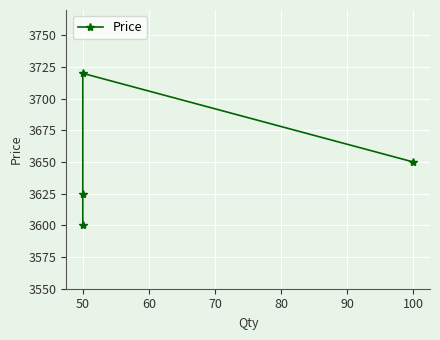

What is the maximum value shown in the chart?

3720